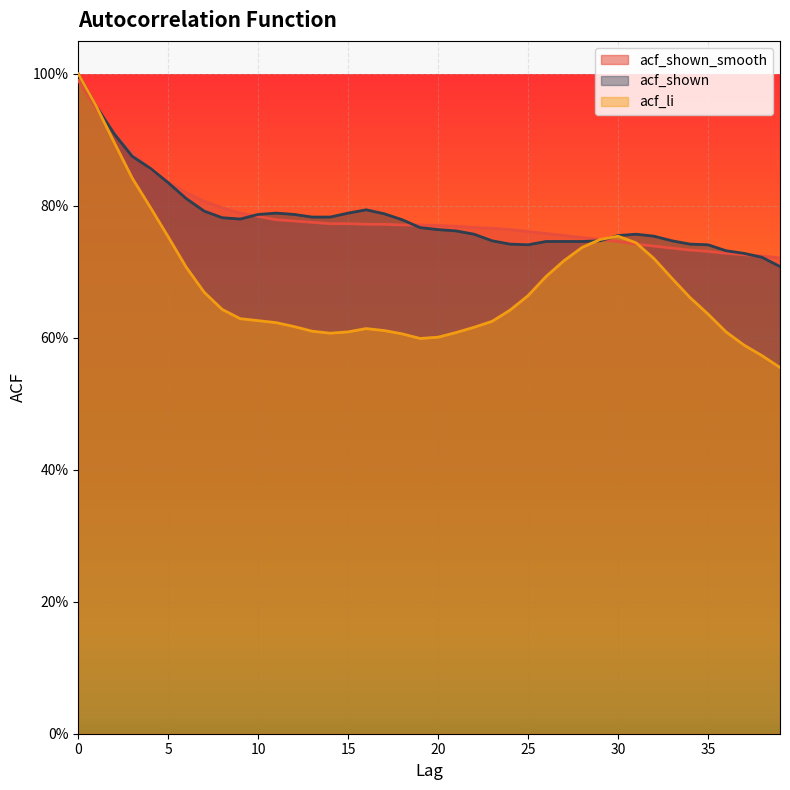

True or false: acf_li has a value of 0.6 at 12.

True